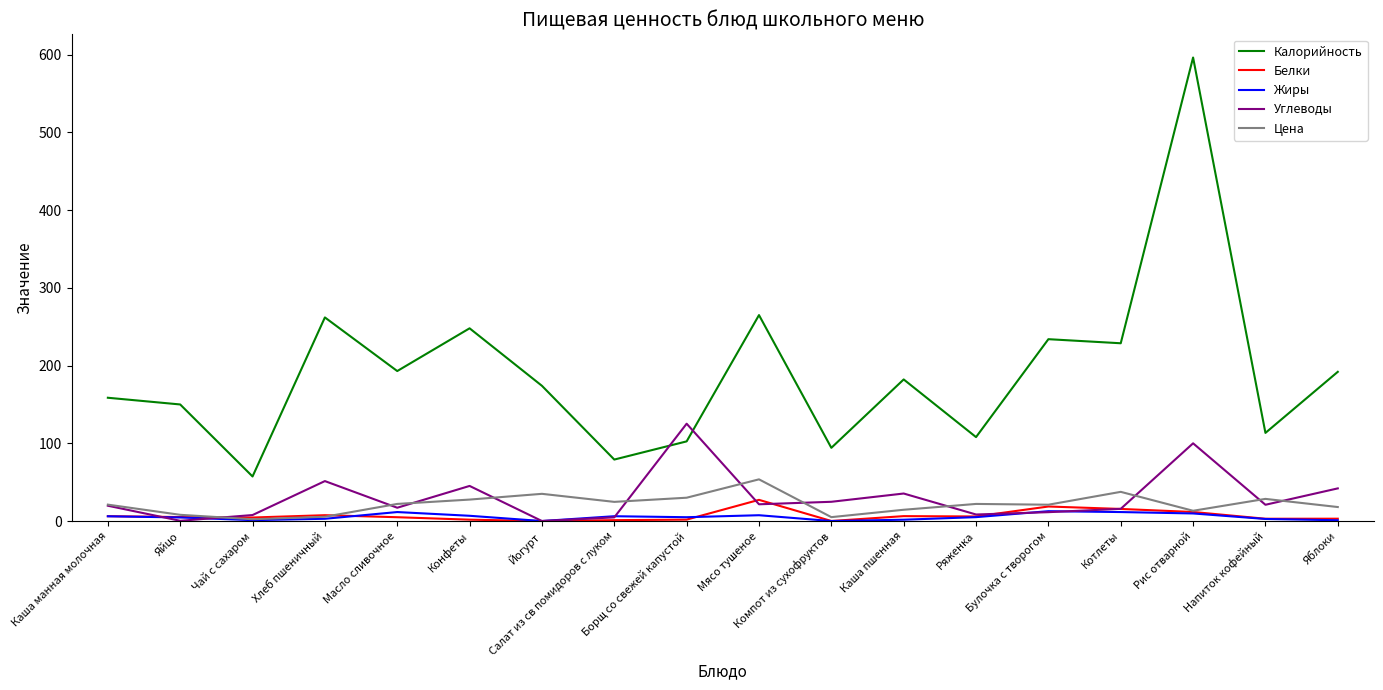

Which category has the highest value across all series?

Рис отварной